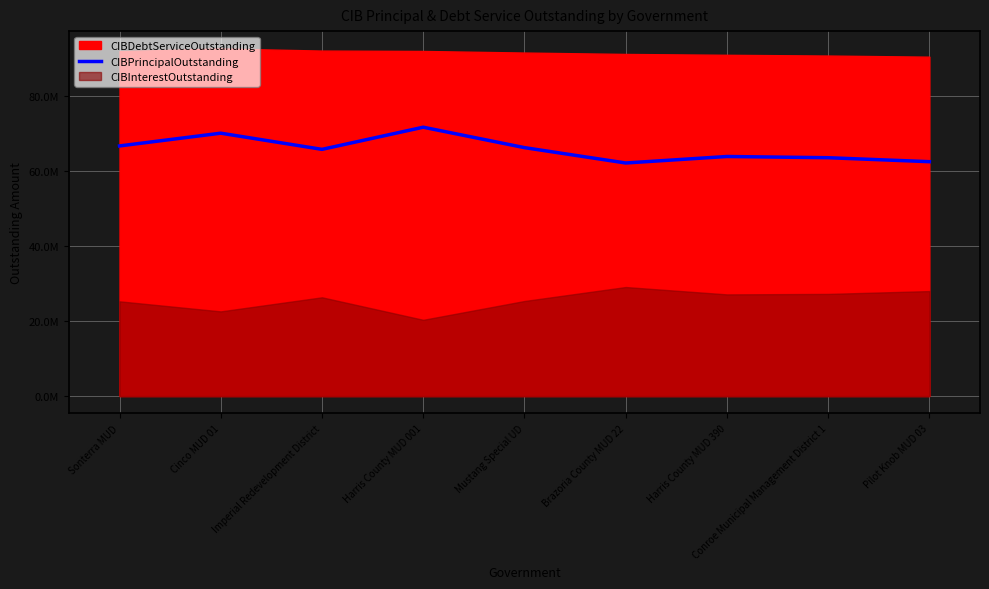

What is the label of the 7th point from the left?

Harris County MUD 390